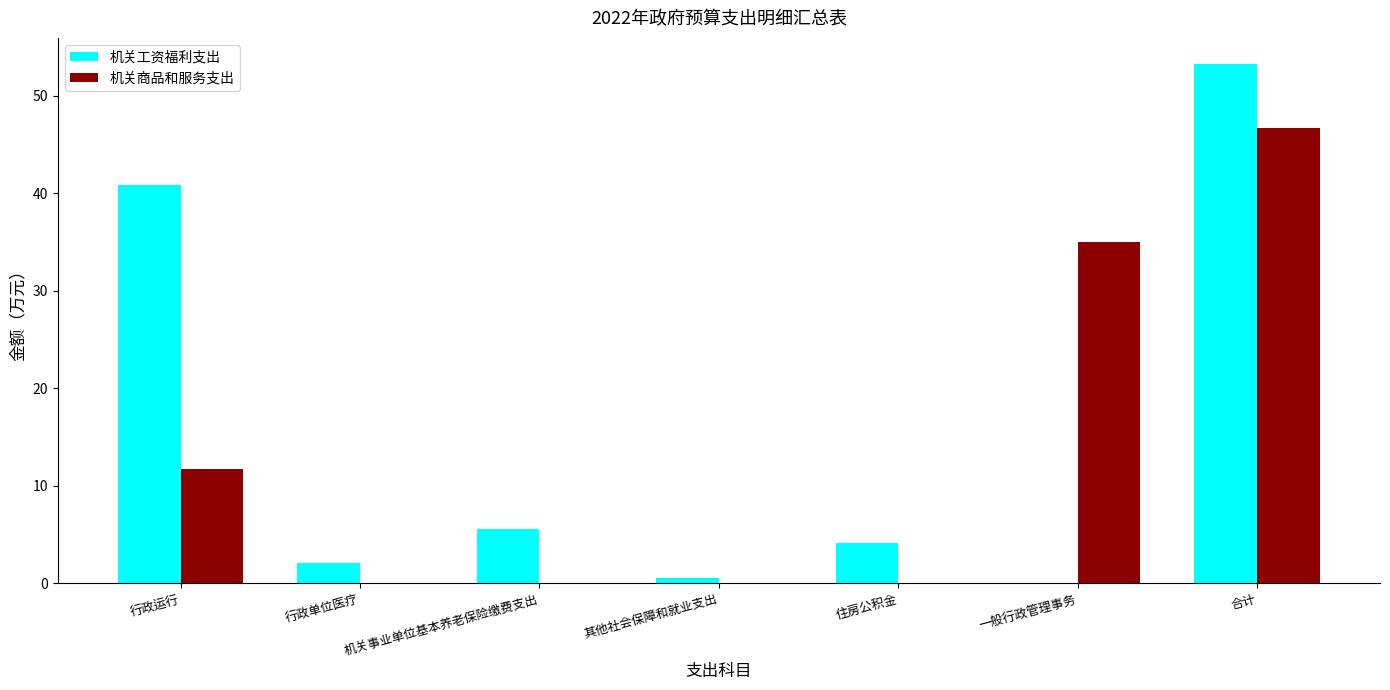

Is the value of 机关工资福利支出 at 机关事业单位基本养老保险缴费支出 greater than the value of 机关商品和服务支出 at 住房公积金?

Yes